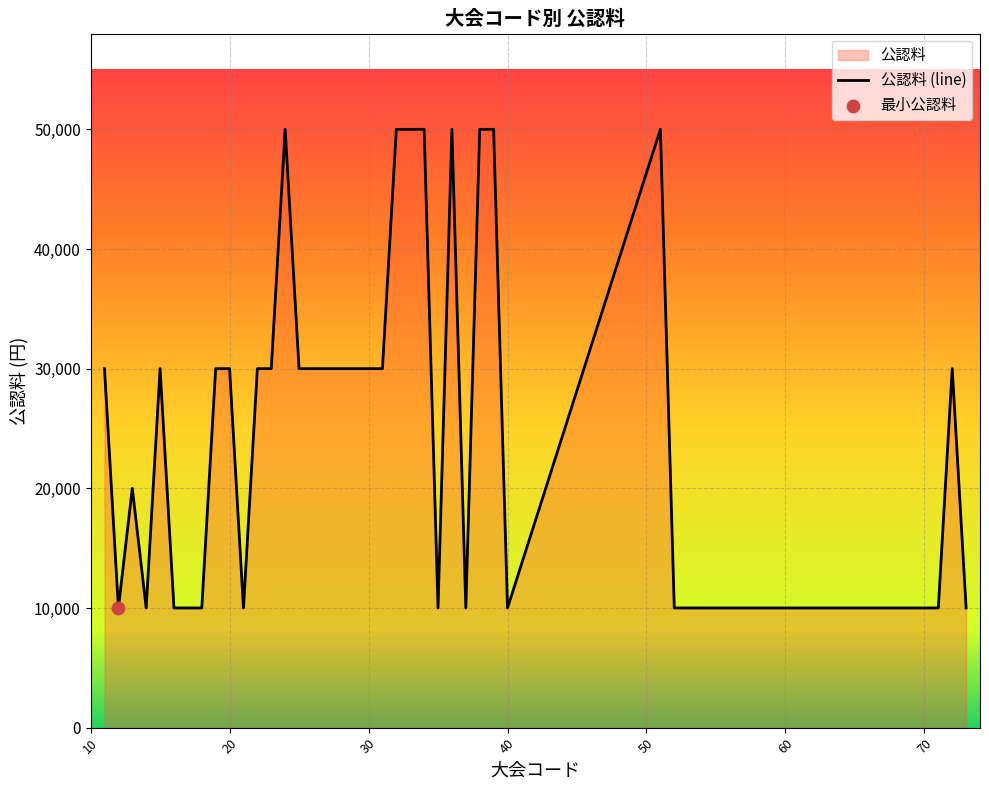

What is the minimum value shown in the chart?

10000